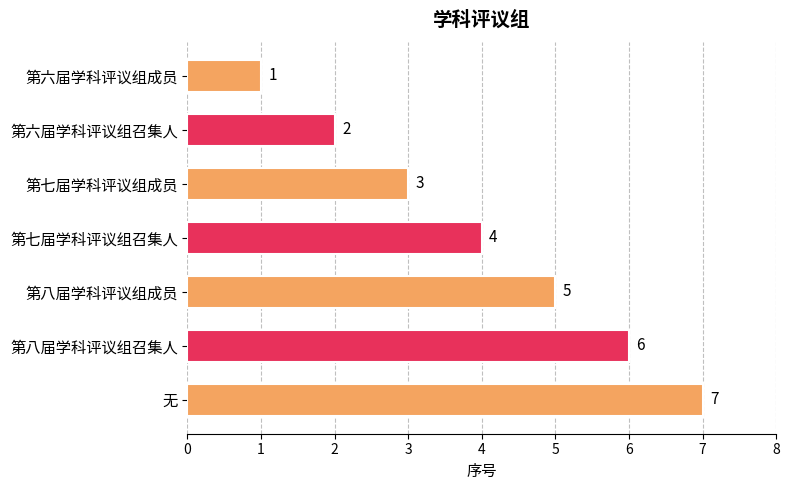

What position from the bottom is 第六届学科评议组成员?

7